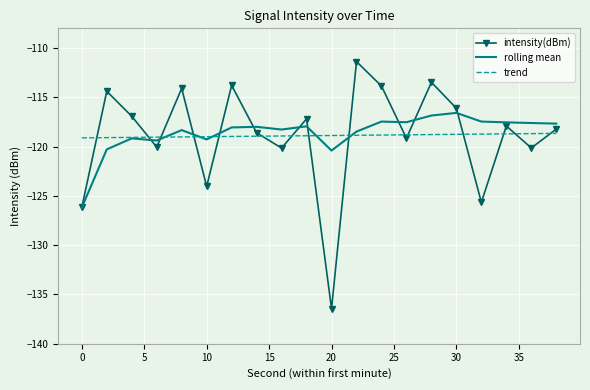

In rolling mean, how many points are lower than both neighbors (excluding endpoints)?

5